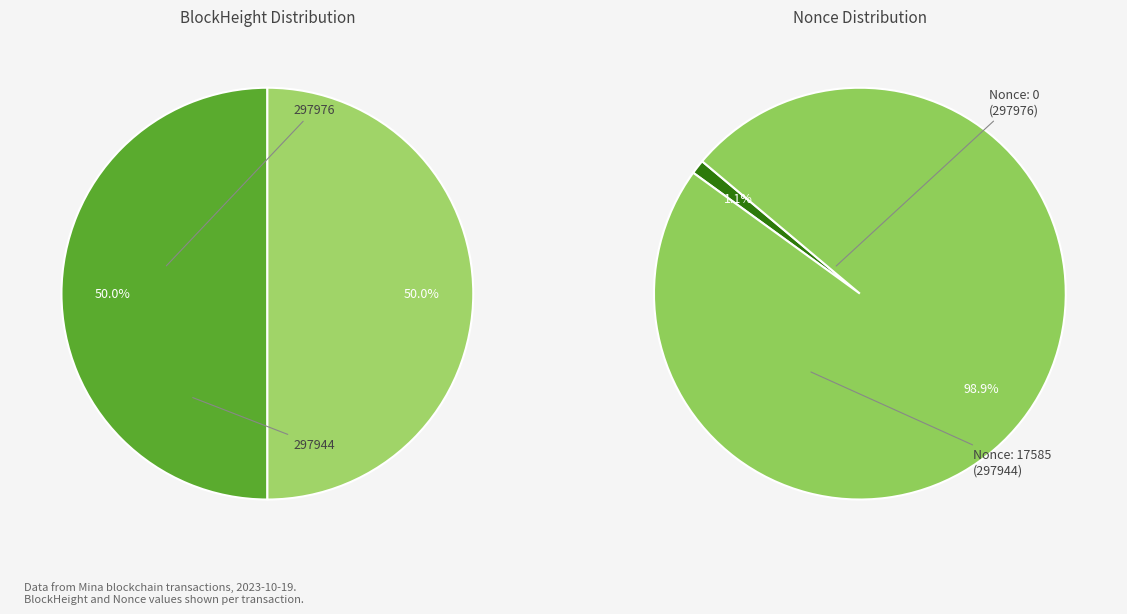

Does 297976 account for over 50% of the chart?

Yes